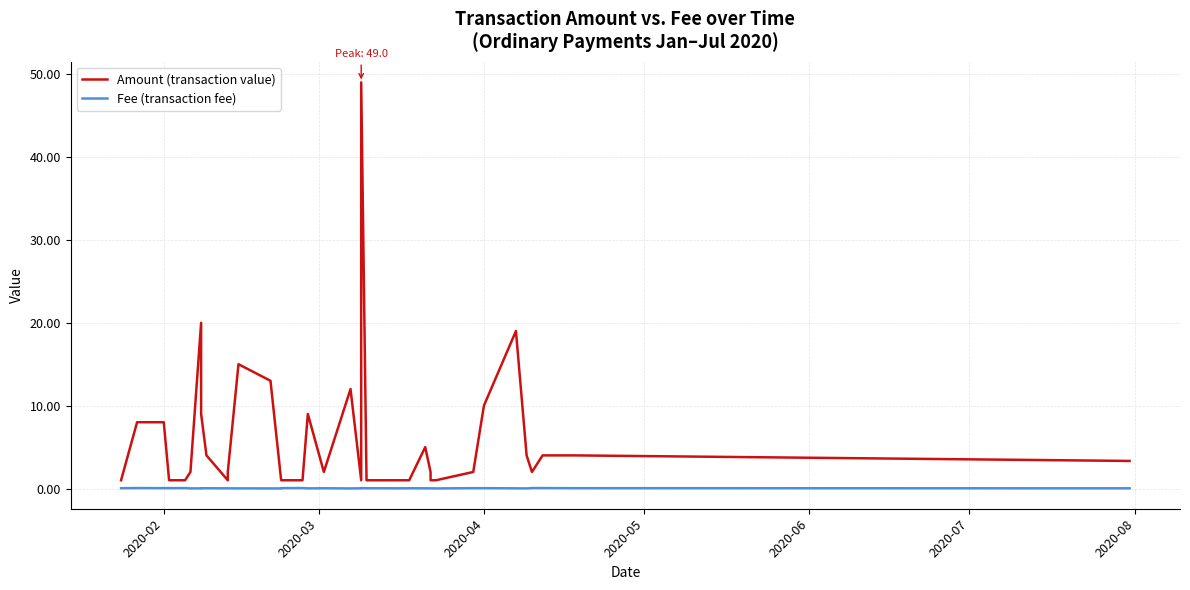

The Amount (transaction value) series shows 1.4 at 25. True or false?

False